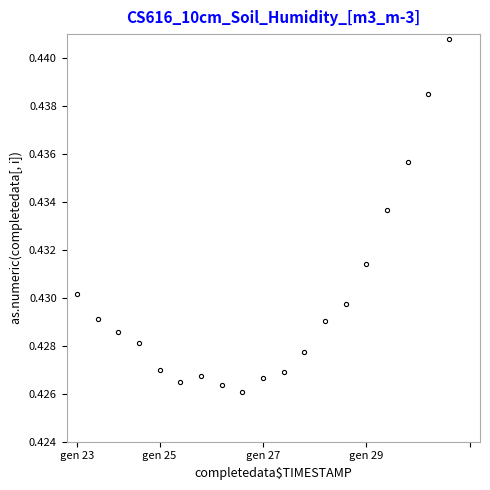

What is the label of the 1st point from the left?

gen 23